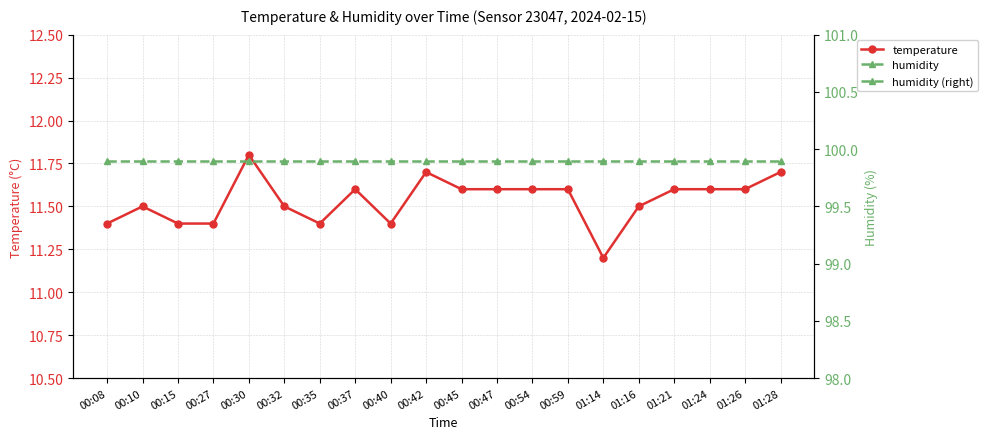

Rank the categories by humidity (right) value from lowest to highest.

00:08, 00:10, 00:15, 00:27, 00:30, 00:32, 00:35, 00:37, 00:40, 00:42, 00:45, 00:47, 00:54, 00:59, 01:14, 01:16, 01:21, 01:24, 01:26, 01:28